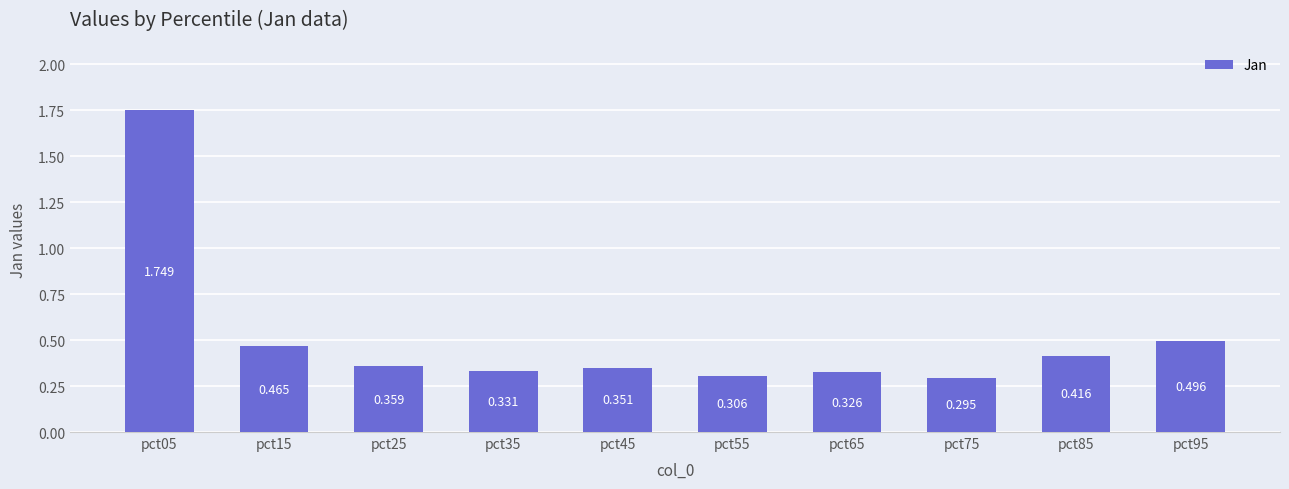

How many data points does each series have?

10